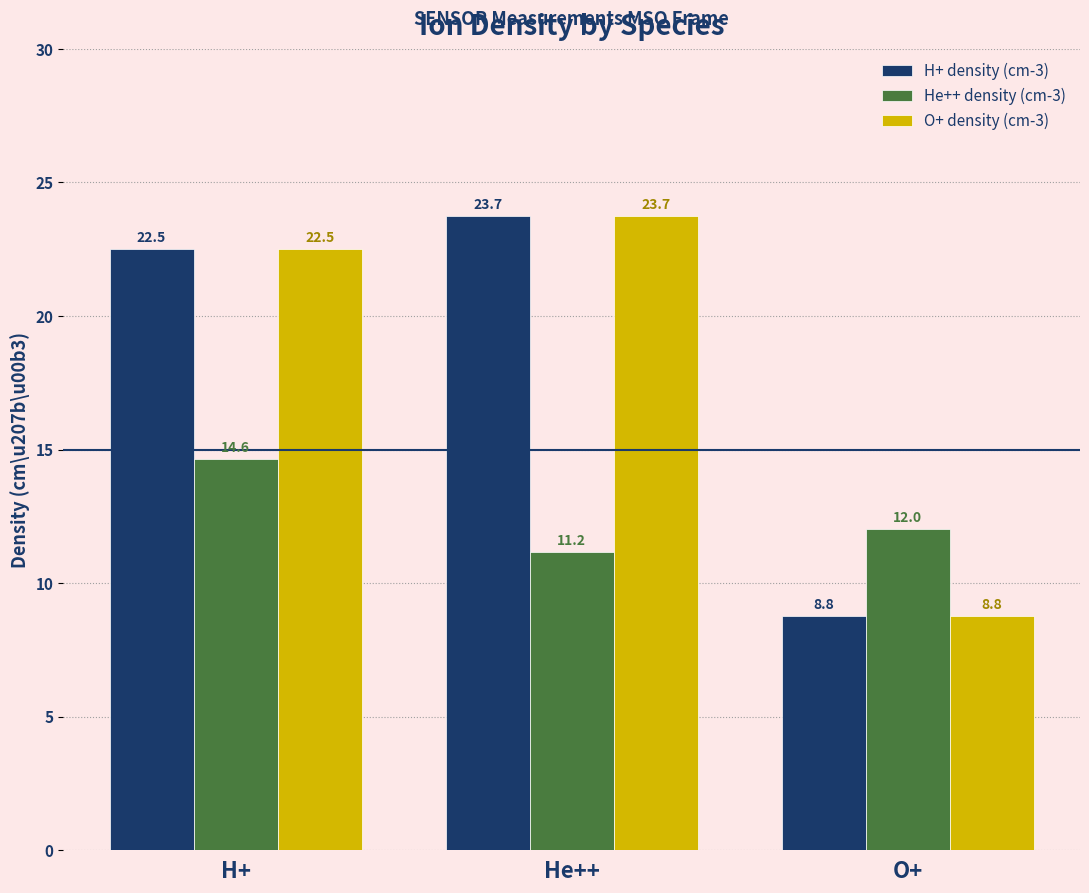

What is the spread (max minus min) of values at O+?

3.3